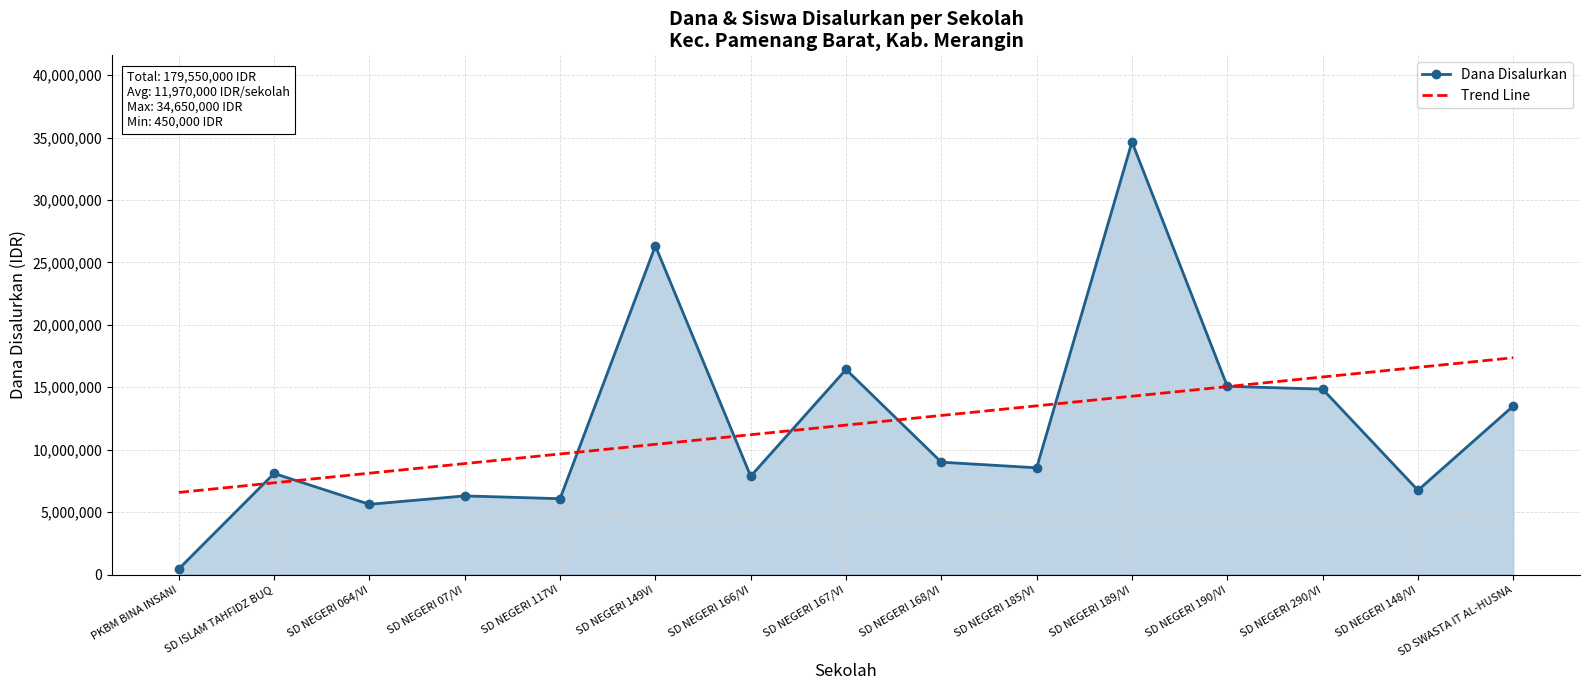

What is the greatest value displayed?

34650000